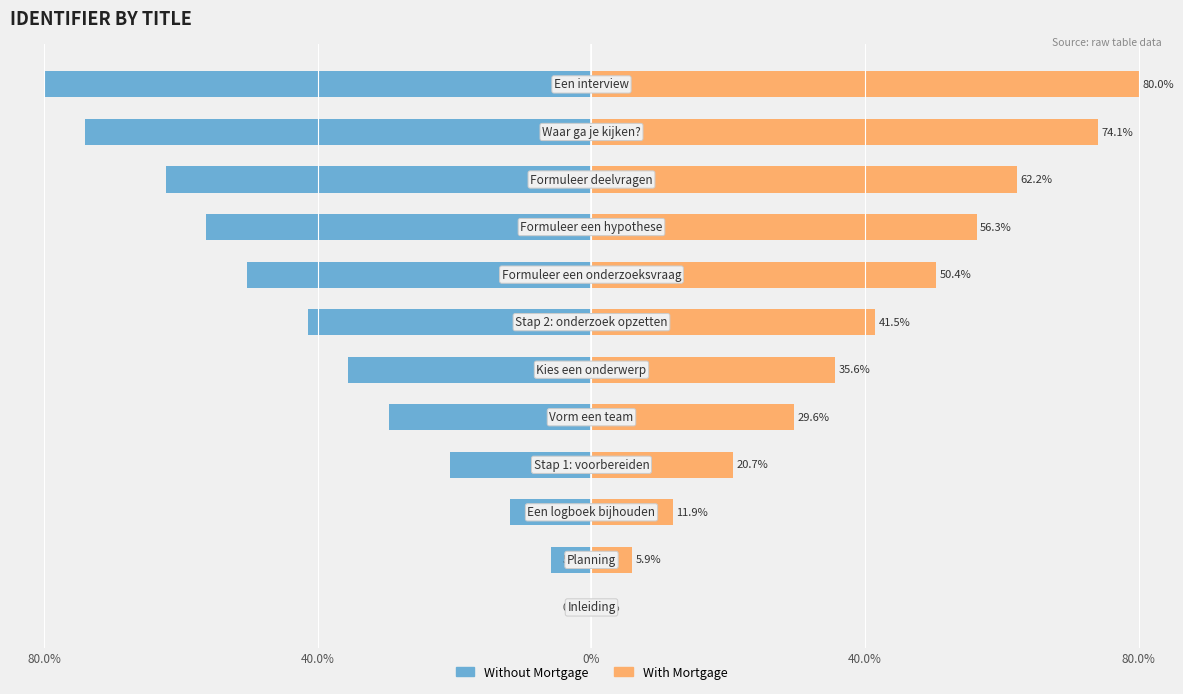

How many values in With Mortgage are above zero?

11